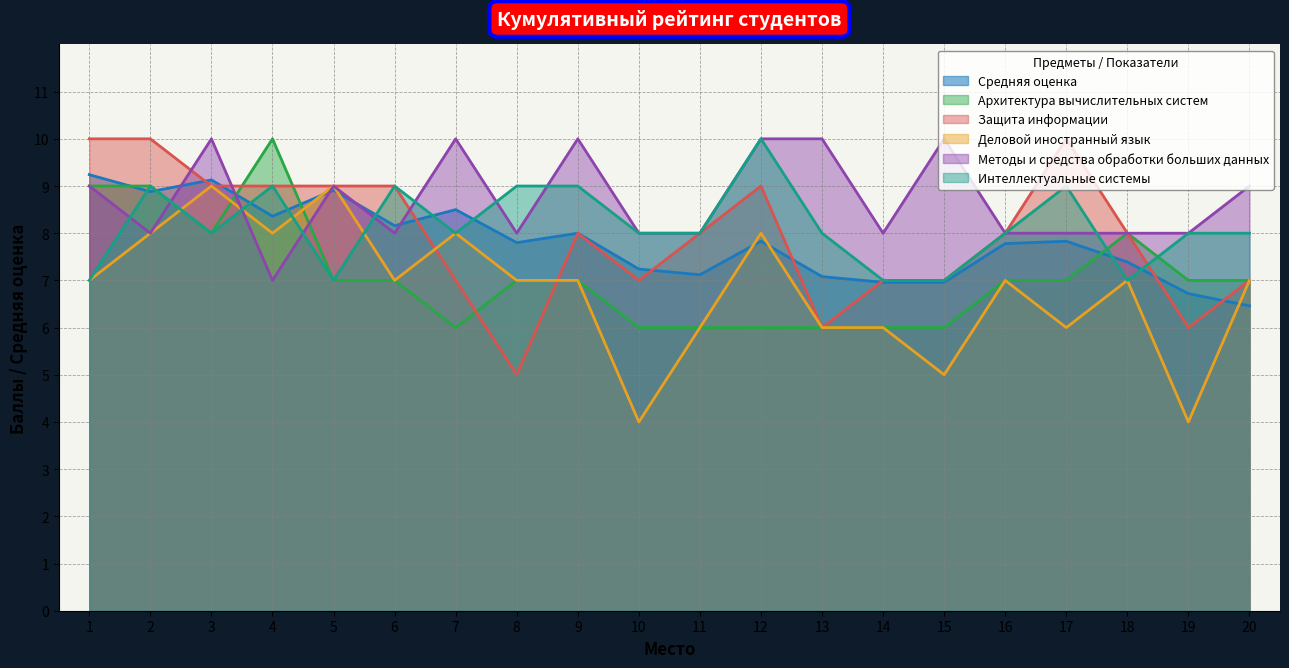

Reading right to left, extract all data points from this chart.

Средняя оценка: 6.5	6.7	7.4	7.8	7.8	7.0	7.0	7.1	7.8	7.1	7.2	8.0	7.8	8.5	8.2	8.9	8.4	9.1	8.9	9.2
Архитектура вычислительных систем: 7.0	7.0	8.0	7.0	7.0	6.0	6.0	6.0	6.0	6.0	6.0	7.0	7.0	6.0	7.0	7.0	10.0	8.0	9.0	9.0
Защита информации: 7.0	6.0	8.0	10.0	8.0	7.0	7.0	6.0	9.0	8.0	7.0	8.0	5.0	7.0	9.0	9.0	9.0	9.0	10.0	10.0
Деловой иностранный язык: 7.0	4.0	7.0	6.0	7.0	5.0	6.0	6.0	8.0	6.0	4.0	7.0	7.0	8.0	7.0	9.0	8.0	9.0	8.0	7.0
Методы и средства обработки больших данных: 9.0	8.0	8.0	8.0	8.0	10.0	8.0	10.0	10.0	8.0	8.0	10.0	8.0	10.0	8.0	9.0	7.0	10.0	8.0	9.0
Интеллектуальные системы: 8.0	8.0	7.0	9.0	8.0	7.0	7.0	8.0	10.0	8.0	8.0	9.0	9.0	8.0	9.0	7.0	9.0	8.0	9.0	7.0